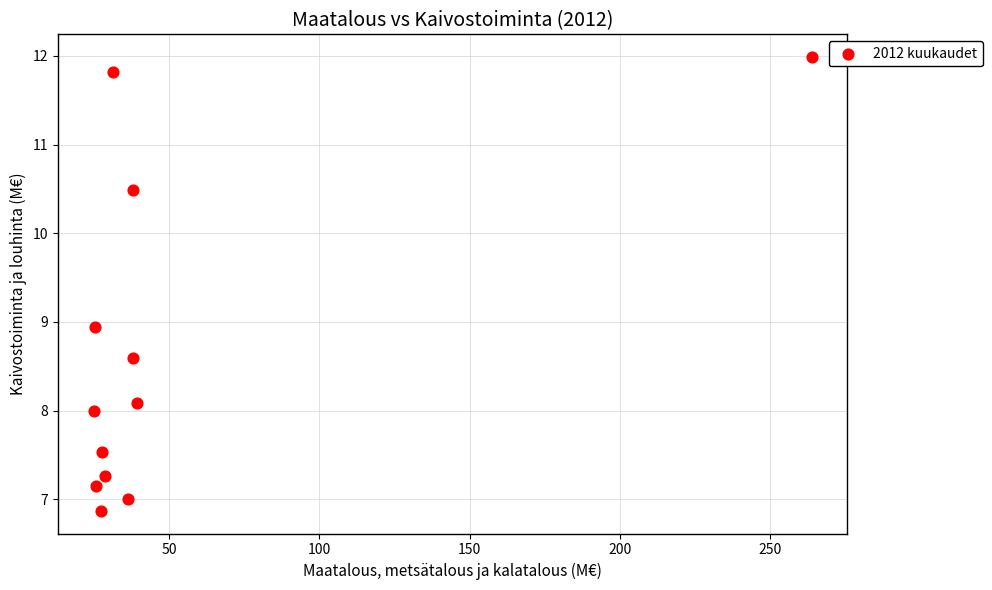

What Y value in the scatter plot is closest to 9?

8.9